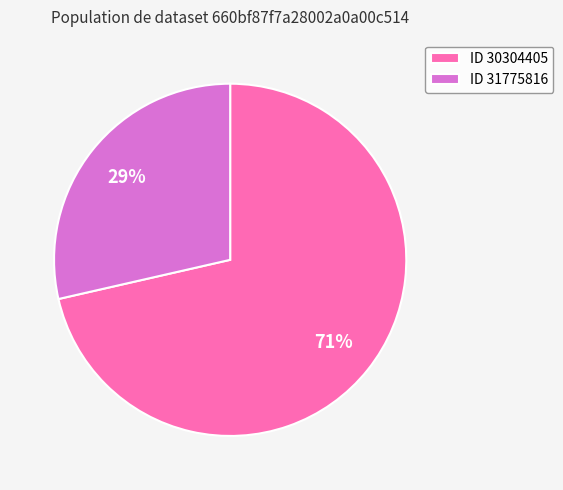

To the nearest percent, what is the average slice percentage?

50%